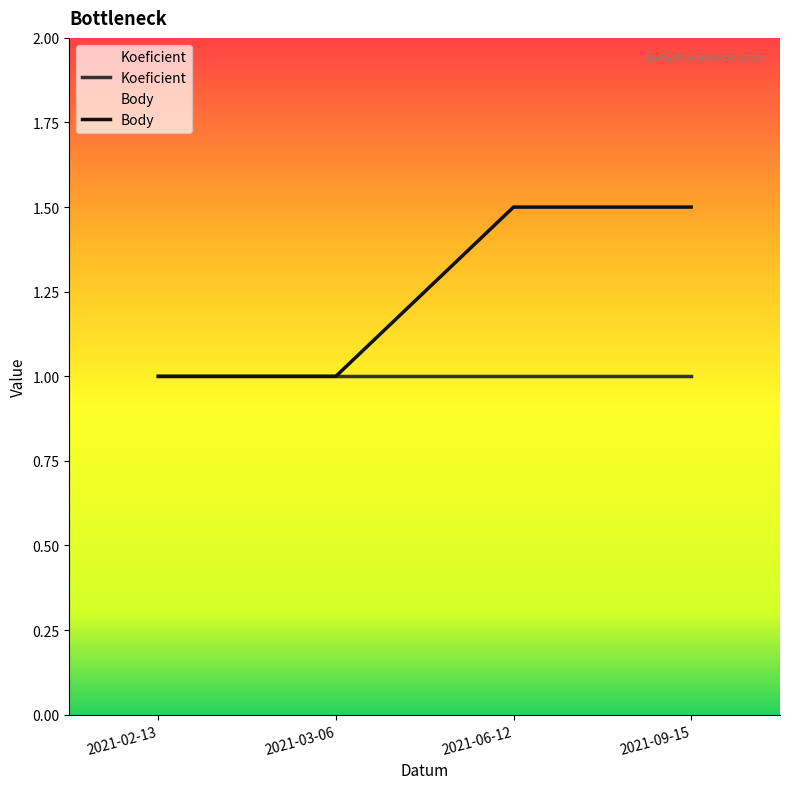

What are all the series names shown in the legend?

Koeficient, Body